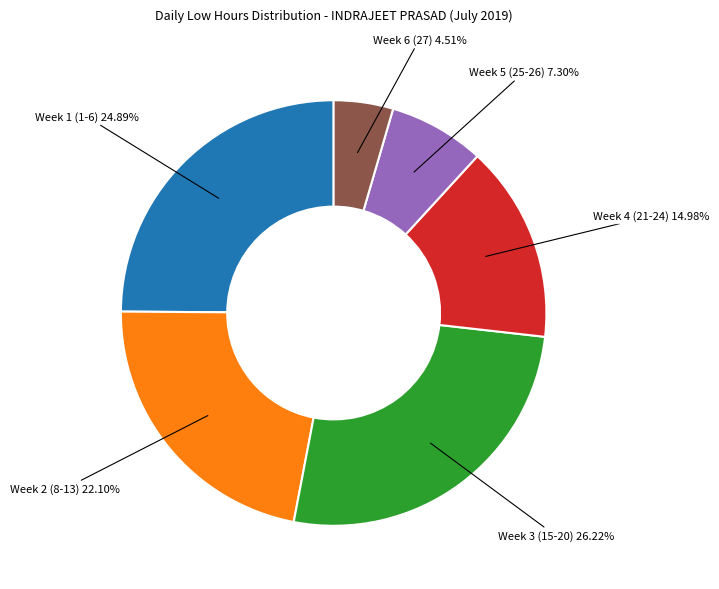

Rank the categories by value from highest to lowest.

Week 3 (15-20), Week 1 (1-6), Week 2 (8-13), Week 4 (21-24), Week 5 (25-26), Week 6 (27)